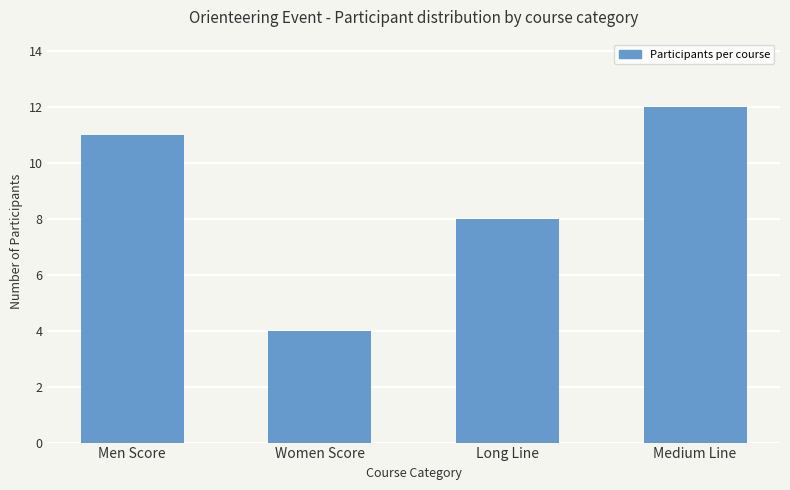

What is the difference between the values at Women Score and Medium Line?

8